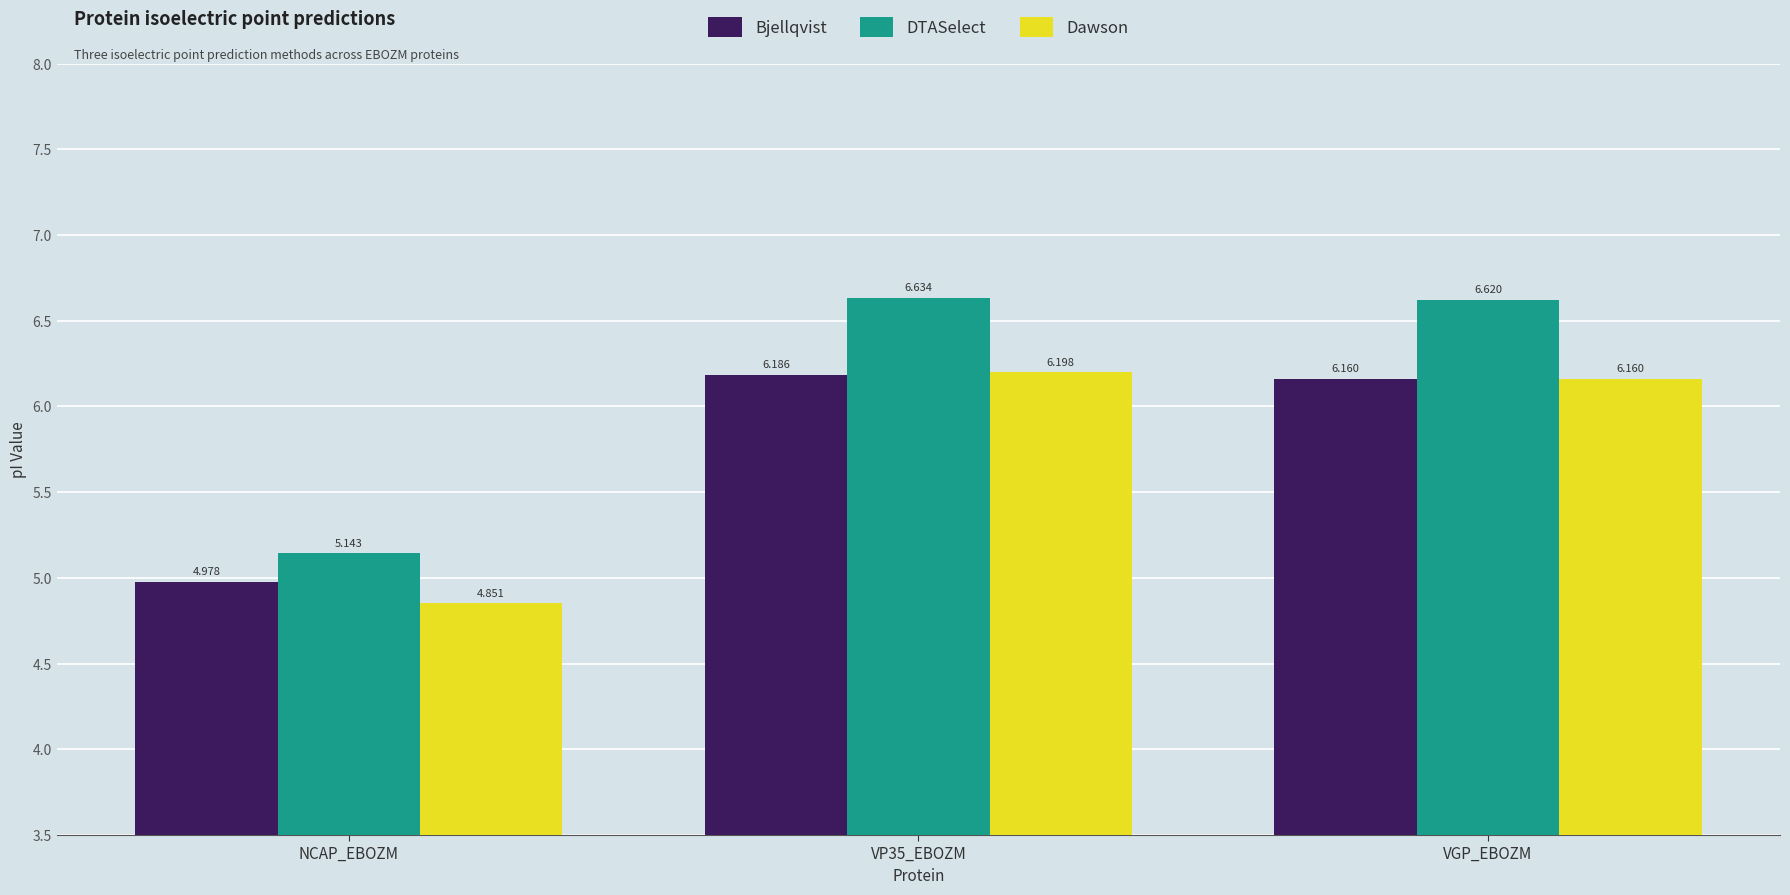

List the series in order of their peak value, lowest first.

Bjellqvist, Dawson, DTASelect